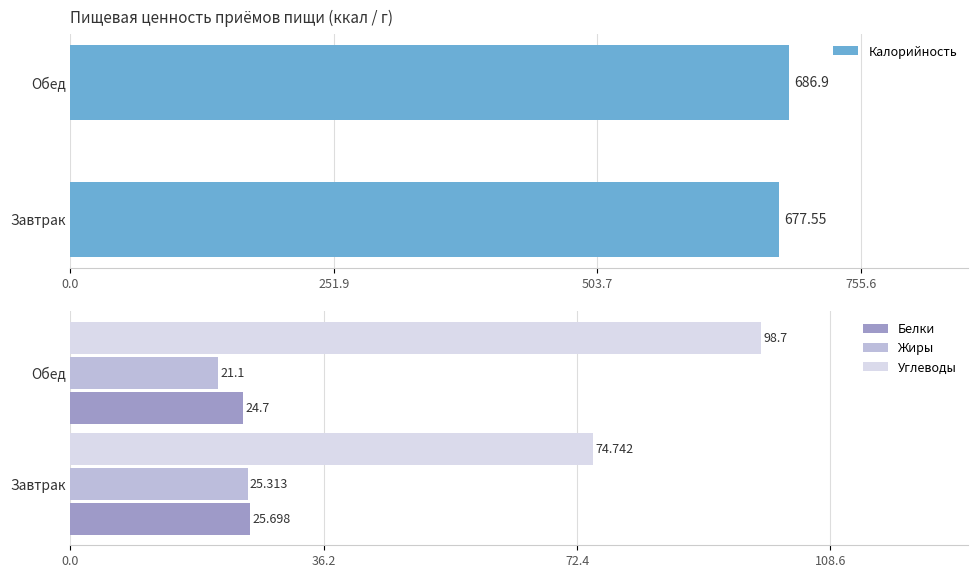

Which category has the highest value in the Калорийность series?

Обед